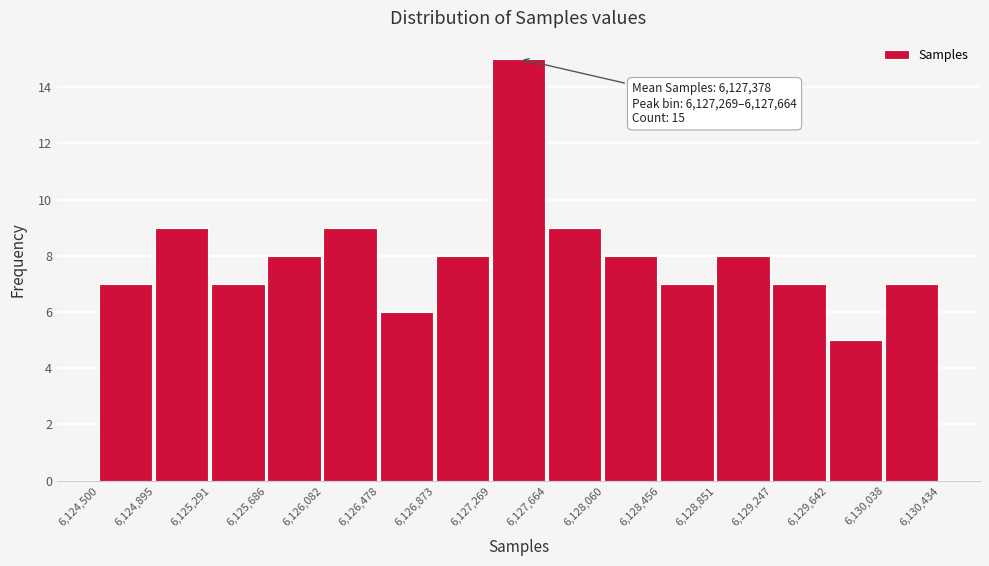

Over which range of the x-axis is the bar tallest?

6,127,269 to 6,127,664